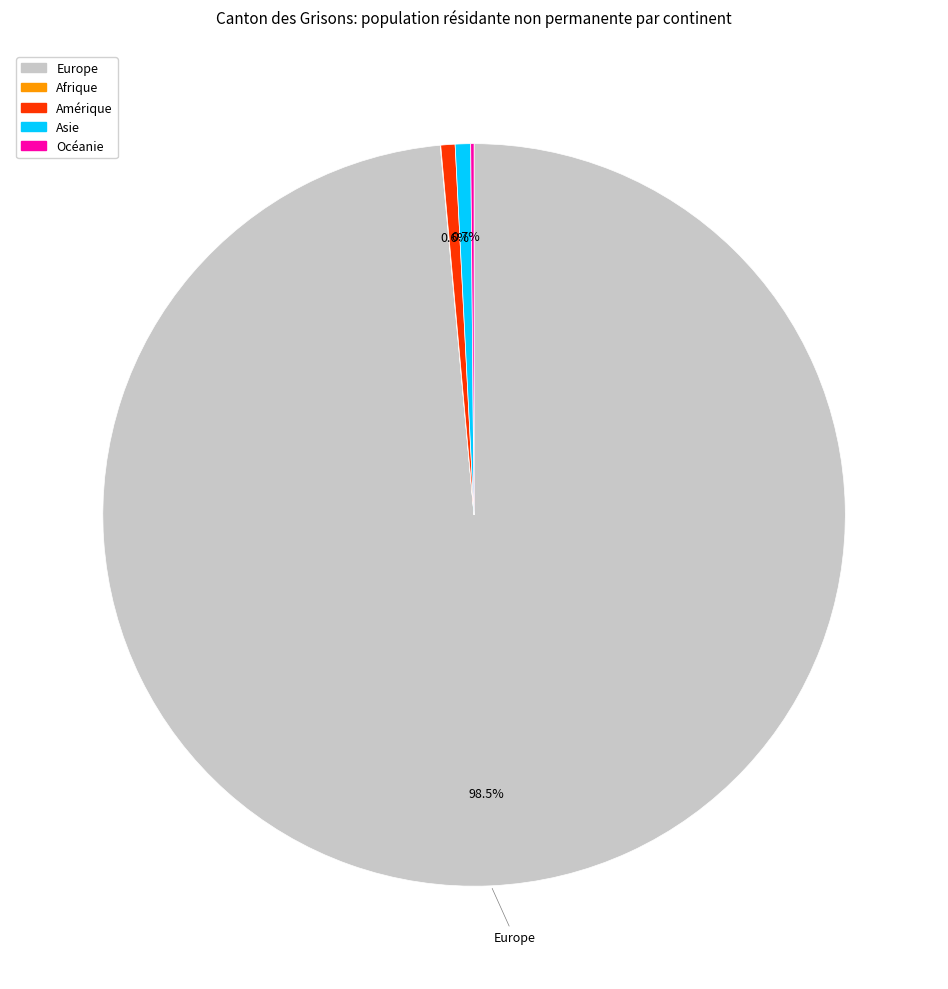

What percentage is NOT represented by Amérique?

99.4%